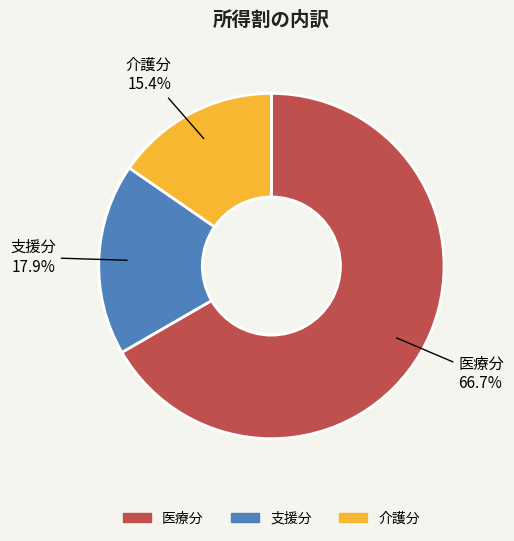

What is the smallest slice in the pie chart?

介護分